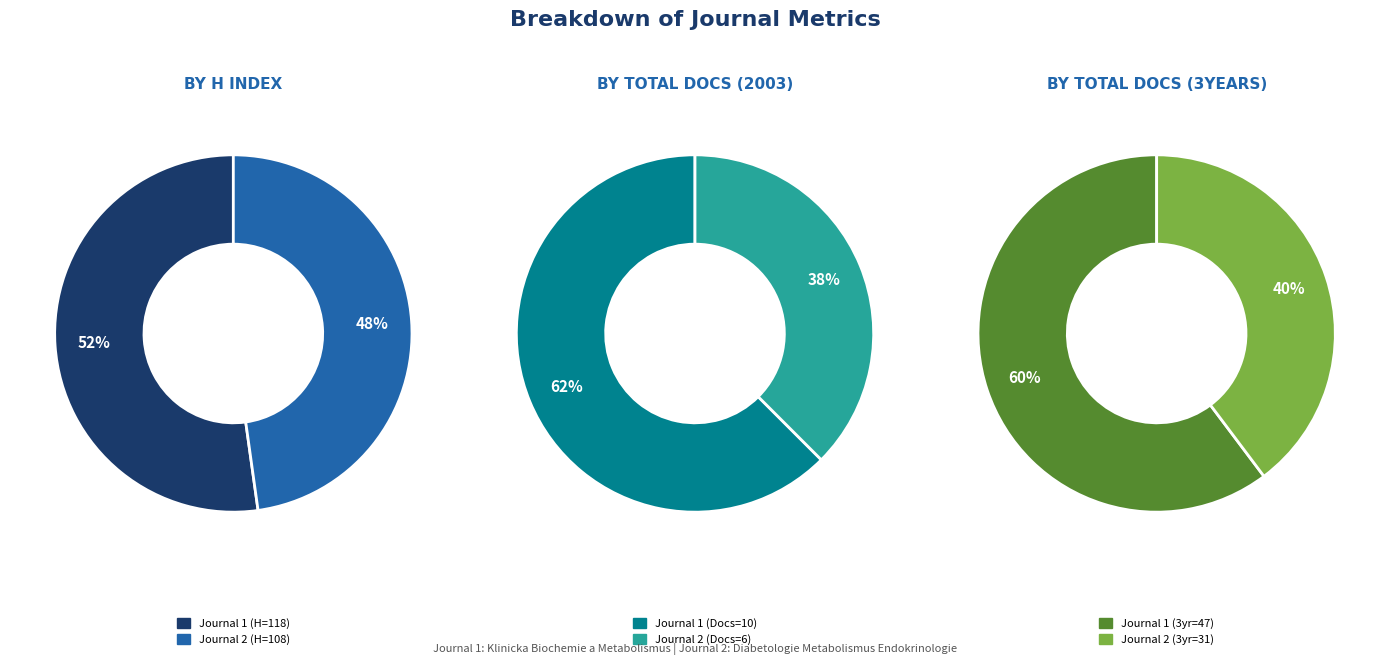

What percentage is the Diabetologie Metabolismus Endokrinologie slice, to the nearest percent?

40%